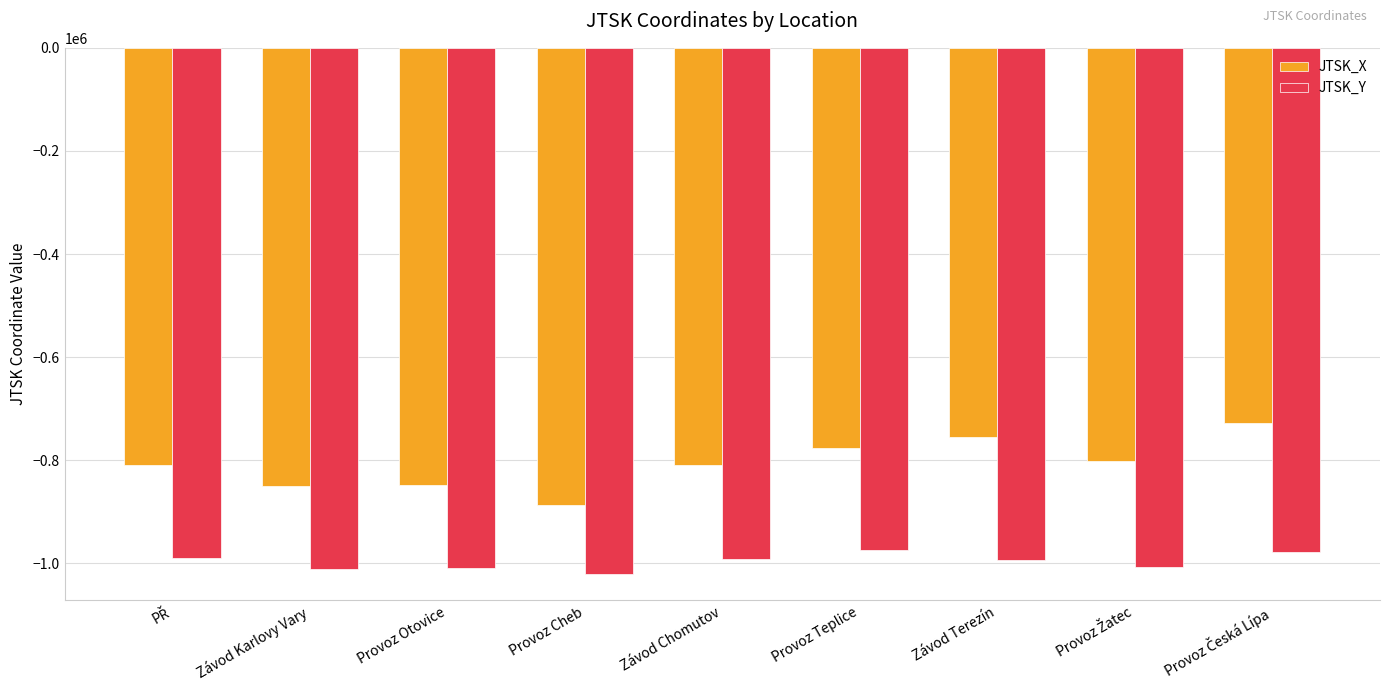

Rank the series by their average value, from lowest to highest.

JTSK_Y, JTSK_X